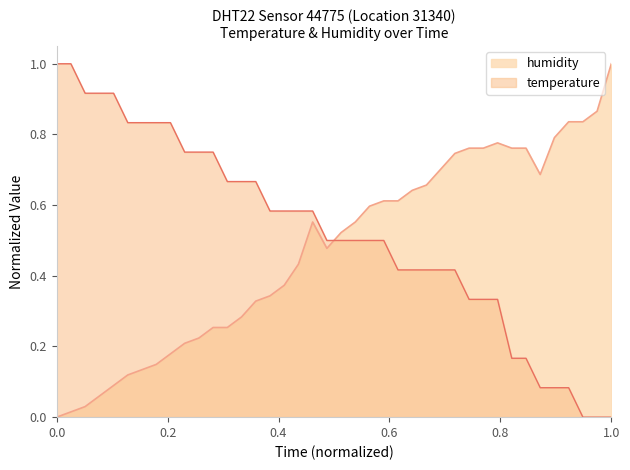

The value of humidity at 01:02 is 0.1. True or false?

False